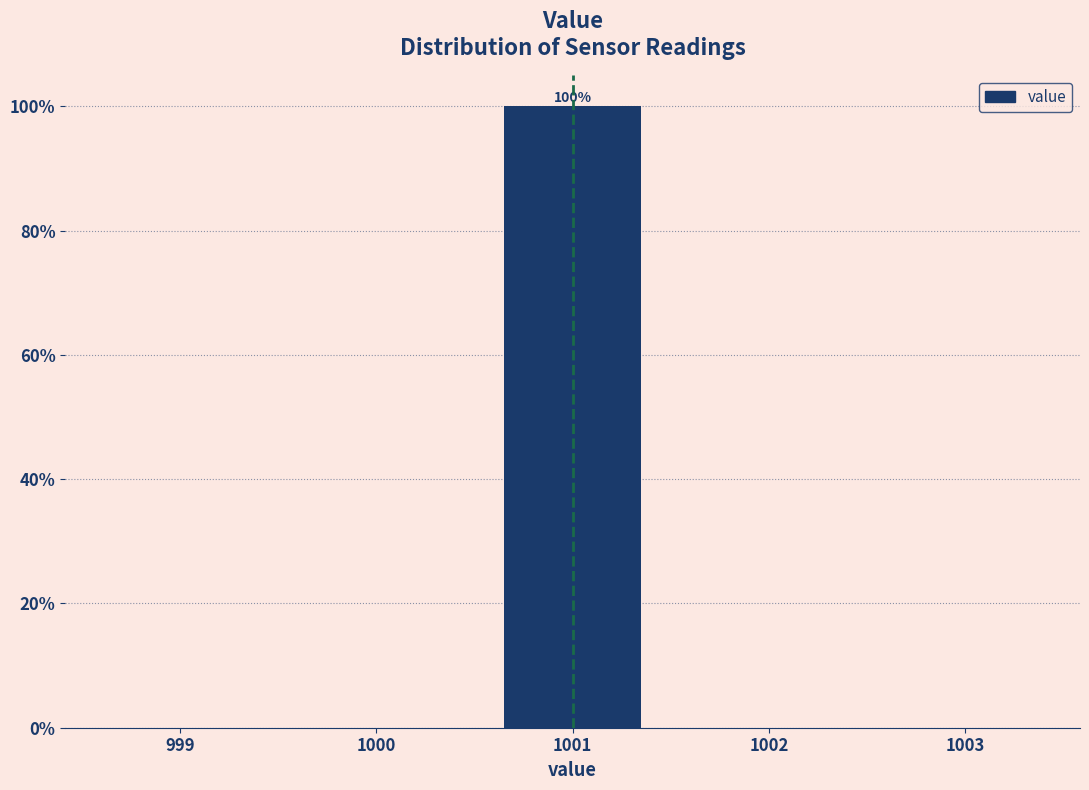

Over which range of the x-axis is the bar tallest?

1000.5 to 1001.5